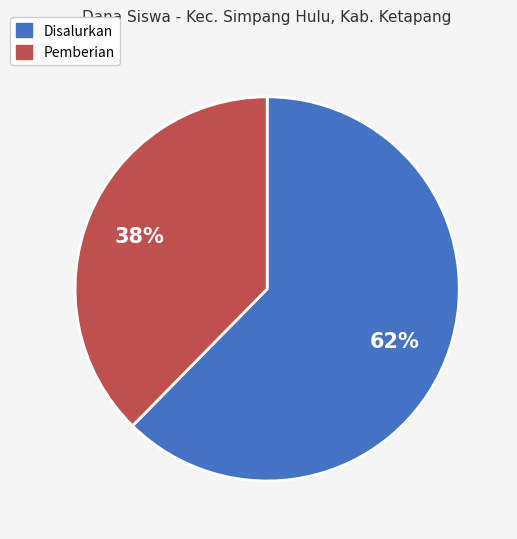

Does any single category account for the majority?

Yes